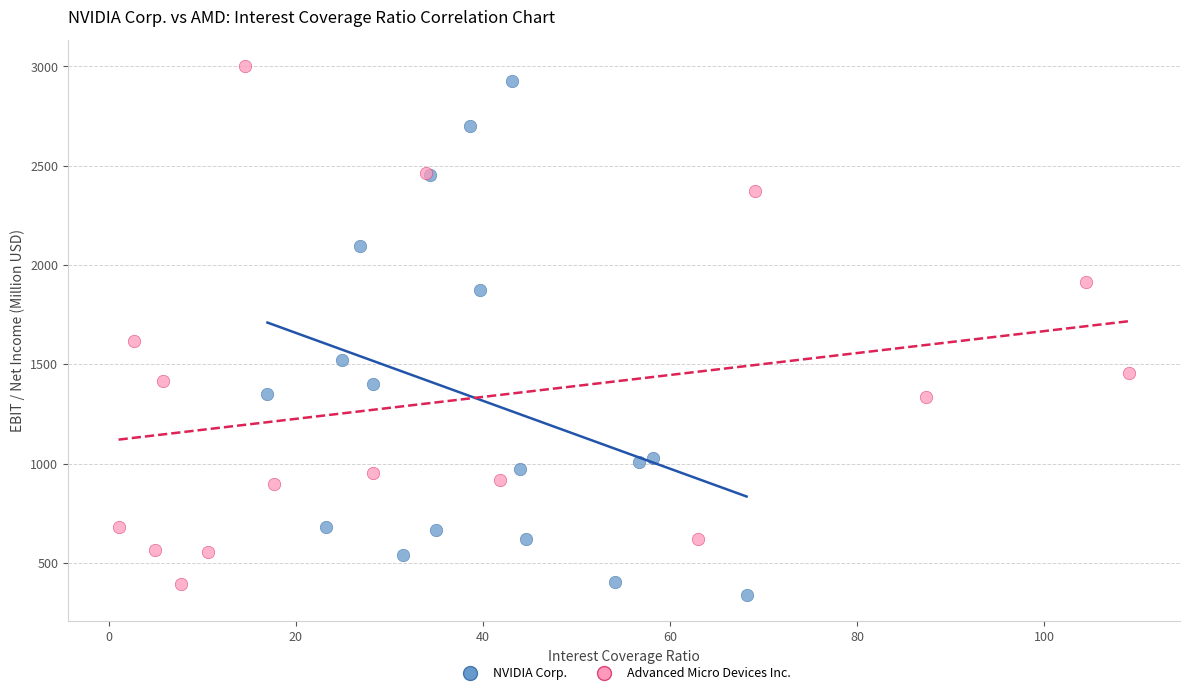

What are all the series names shown in the legend?

NVIDIA Corp., Advanced Micro Devices Inc.